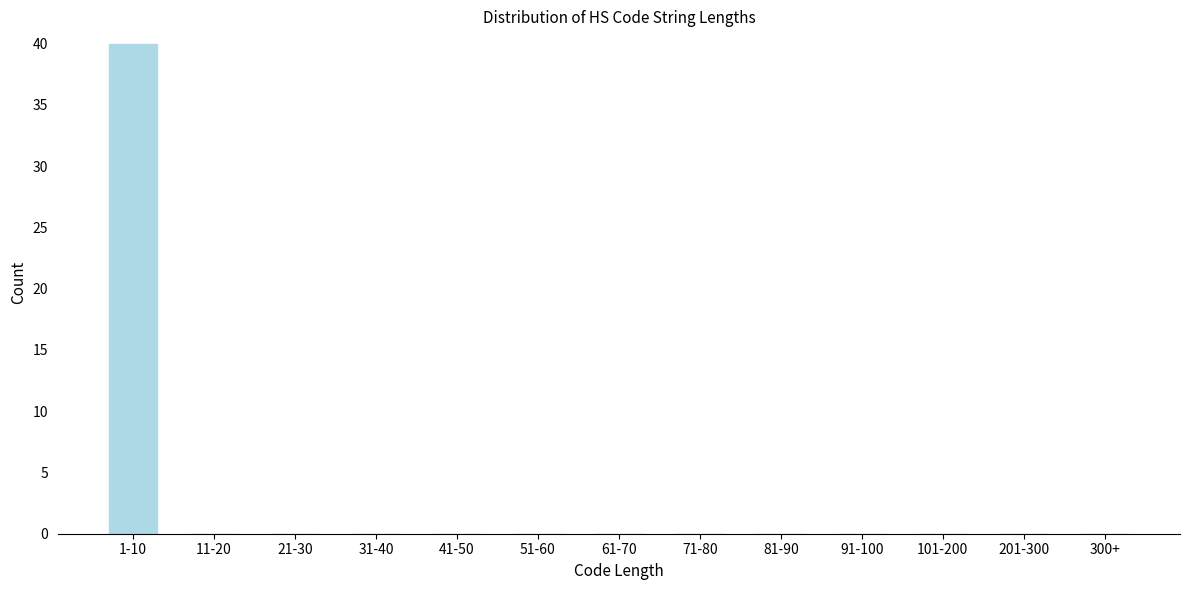

Reading left to right, transcribe all the data shown in this chart.

1-10=40	11-20=0	21-30=0	31-40=0	41-50=0	51-60=0	61-70=0	71-80=0	81-90=0	91-100=0	101-200=0	201-300=0	300+=0